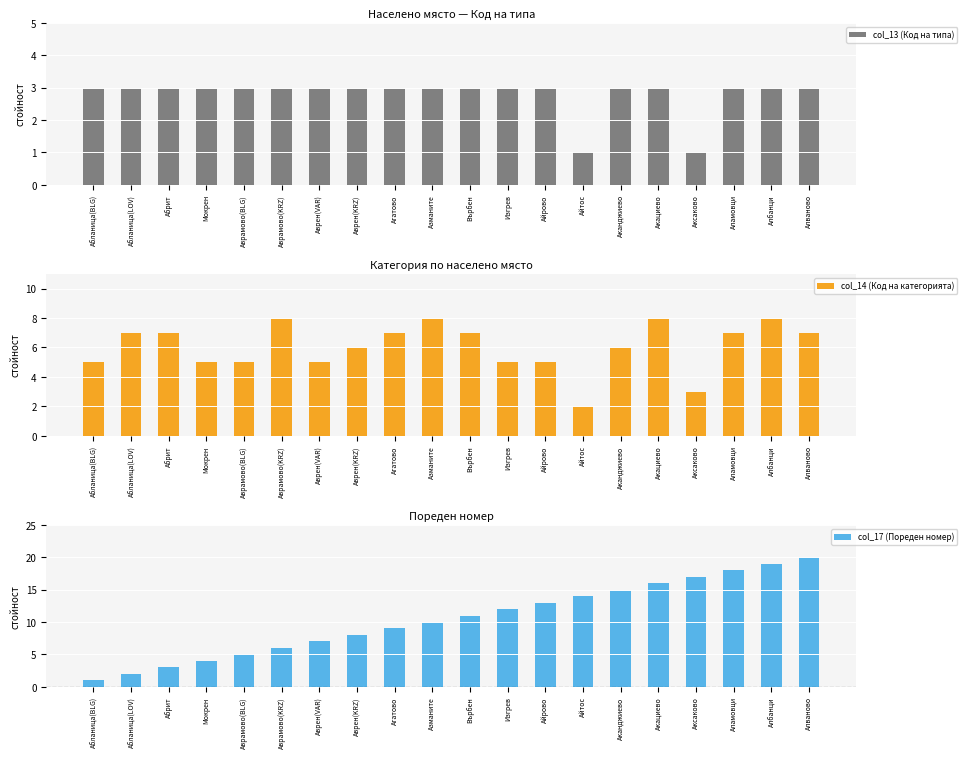

Is it true that col_14 (Код на категорията) equals 3 at Айтос?

False